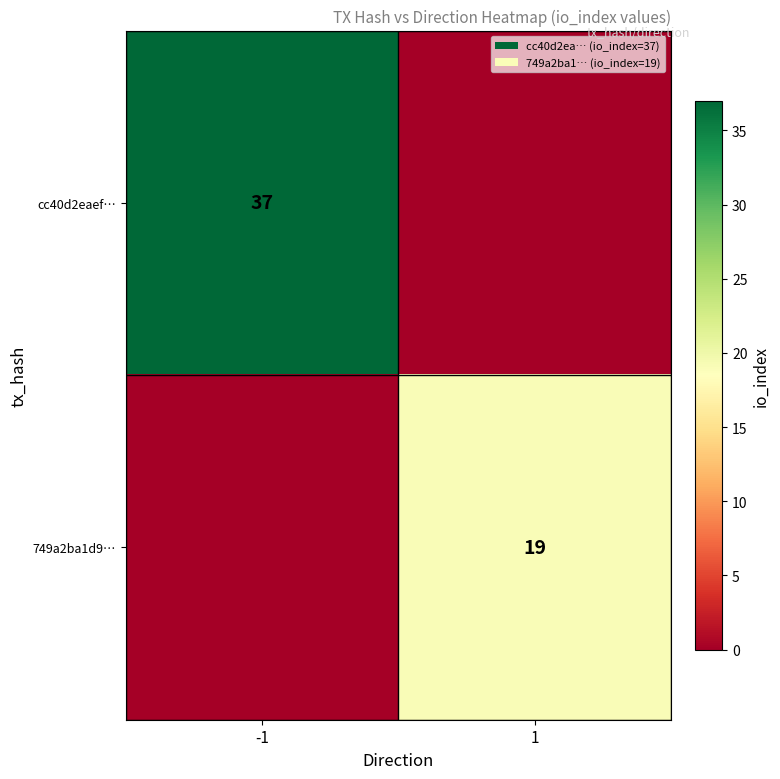

The value of cc40d2eaef… at -1 is 13. True or false?

False